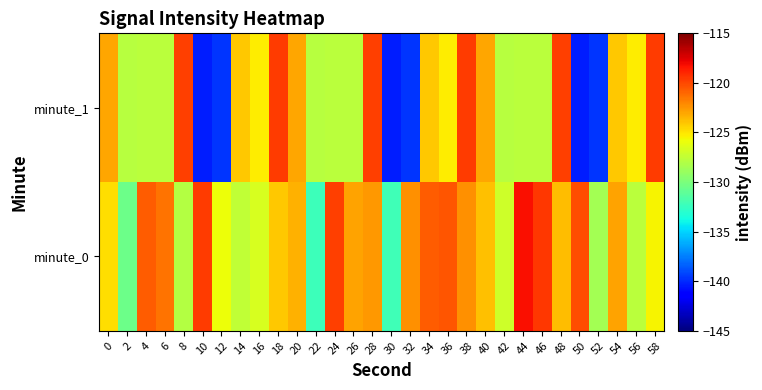

Reading right to left, what are all the values shown in this chart?

minute_0: 58=-125.5	56=-127.7	54=-122.9	52=-128.5	50=-120.2	48=-123.7	46=-119.5	44=-118.2	42=-127.0	40=-123.9	38=-122.3	36=-120.4	34=-120.7	32=-122.4	30=-132.2	28=-122.5	26=-122.9	24=-119.8	22=-132.2	20=-123.4	18=-124.1	16=-126.6	14=-127.5	12=-125.8	10=-119.6	8=-128.0	6=-121.4	4=-120.6	2=-130.6	0=-124.8
minute_1: 58=-119.6	56=-125.2	54=-124.0	52=-139.6	50=-140.3	48=-119.8	46=-127.7	44=-127.8	42=-127.8	40=-123.0	38=-119.6	36=-125.2	34=-124.0	32=-139.6	30=-140.3	28=-119.8	26=-127.7	24=-127.8	22=-127.8	20=-123.0	18=-119.6	16=-125.2	14=-124.0	12=-139.6	10=-140.3	8=-119.8	6=-127.7	4=-127.8	2=-127.8	0=-123.0